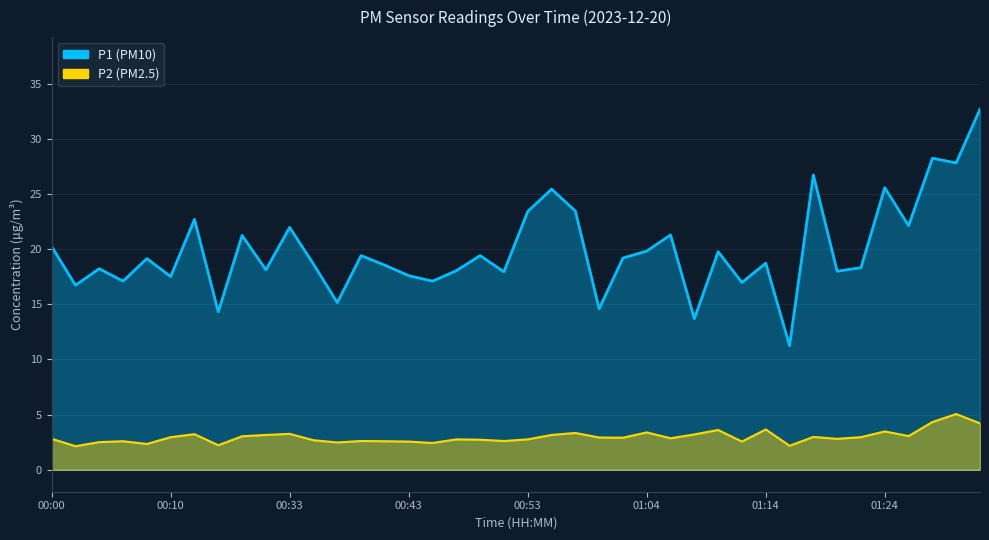

True or false: P2 and P1 intersect in this chart.

False